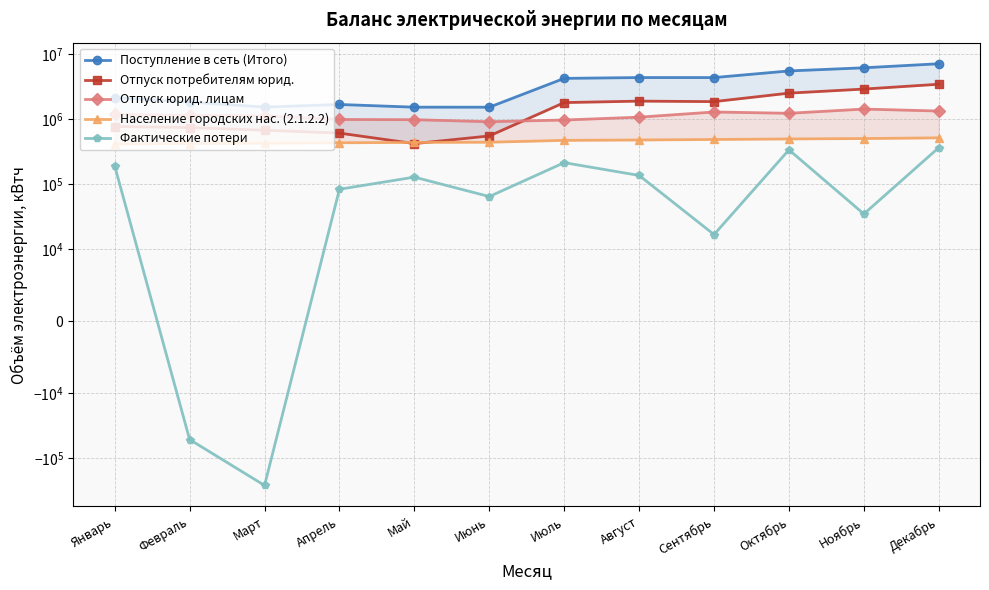

Reading left to right, what are all the values shown in this chart?

Поступление в сеть (Итого): 2132028	1816200	1520260	1666724	1514760	1514280	4204883	4329536	4326101	5472015	6119361	7059824
Отпуск потребителям юрид.: 763371	735865	668426	604050	416272	545903	1781820	1876983	1843760	2490652	2877585	3413933
Отпуск юрид. лицам: 1179852	1132098	1115074	980123	971598	904621	960866	1063407	1276950	1219840	1416546	1321471
Население городских нас. (2.1.2.2): 411255	417040	422550	428835	434240	437410	467175	473287	482140	491160	498100	510660
Фактические потери: 188805	-51763	-263240	82551	126890	63756	211905	134734	16571	333763	34396	361108